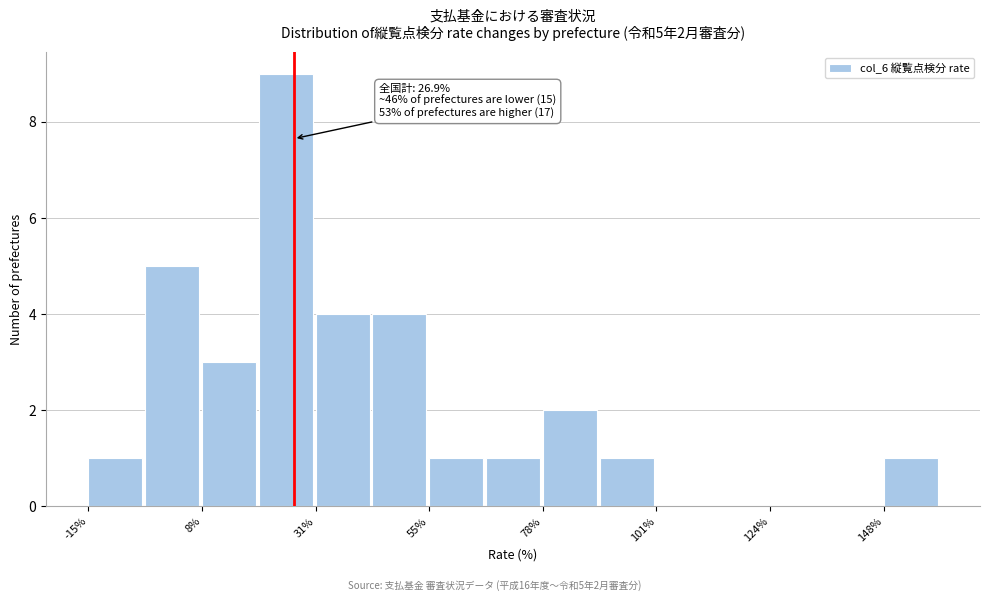

Around what value on the x-axis is the tallest bar? Give the approximate position of its centre, as read against the axis.

25